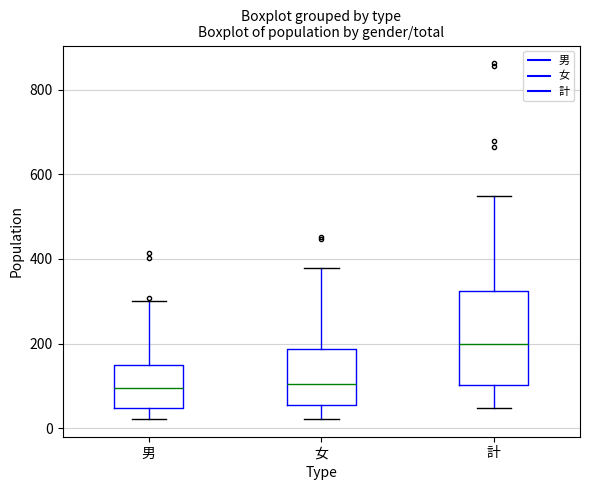

Reading left to right, transcribe this box plot: for each box, give where its median line is, the range the box spans, and where its two whiskers end, as read against the y-axis. The values are not printed on the chart, so give them approximately, as read against the axis.

男: median 100, box 40 to 160, whiskers 20 to 300
女: median 100, box 60 to 180, whiskers 20 to 380
計: median 200, box 100 to 320, whiskers 40 to 540